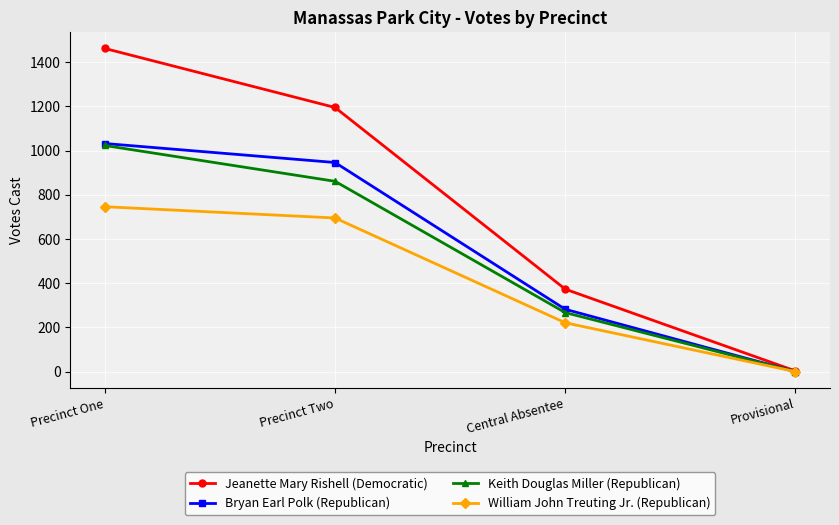

Does the chart display data point markers on the line(s)?

Yes